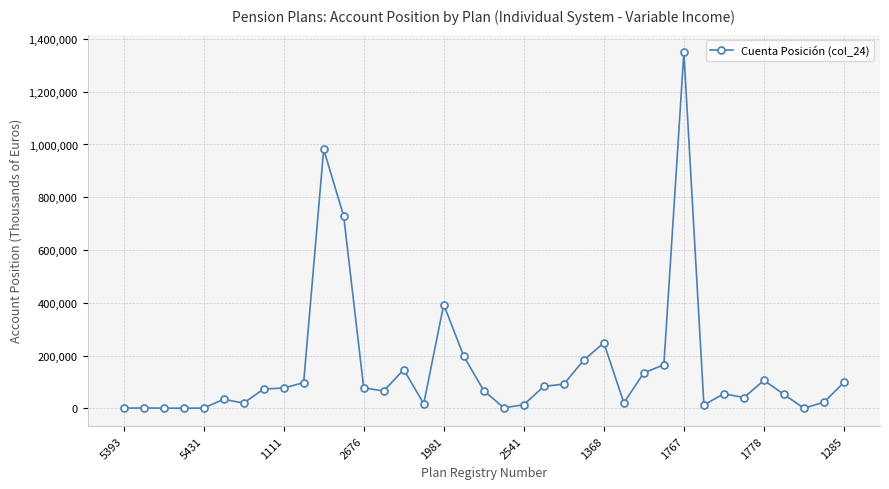

What is the difference between the second highest and second lowest values?

981477